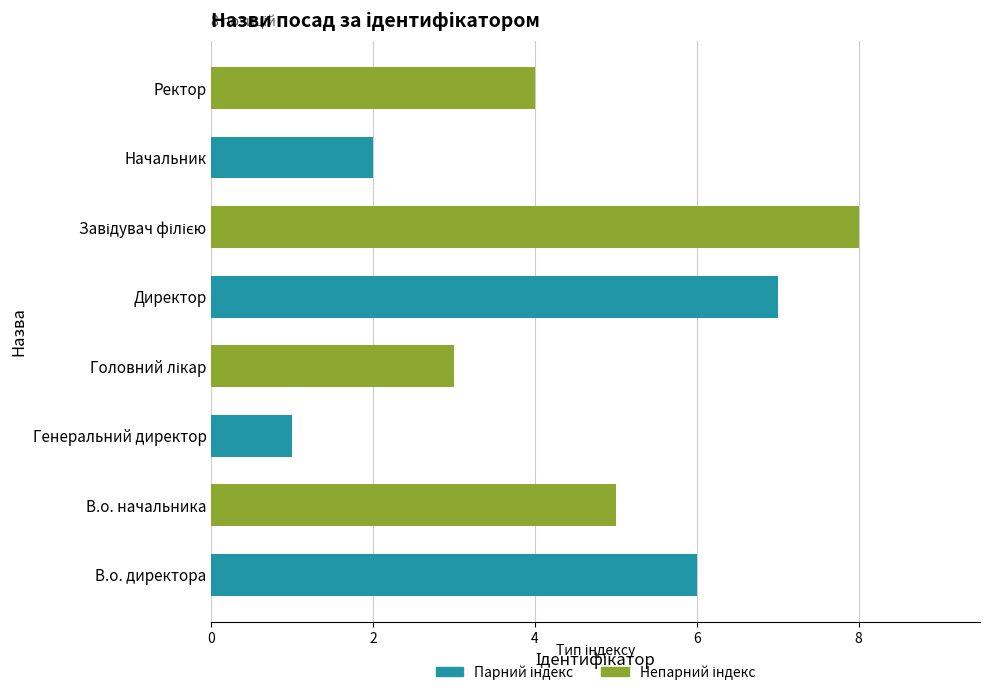

What is the sum of the Непарний індекс values at Ректор and В.о. начальника?

9